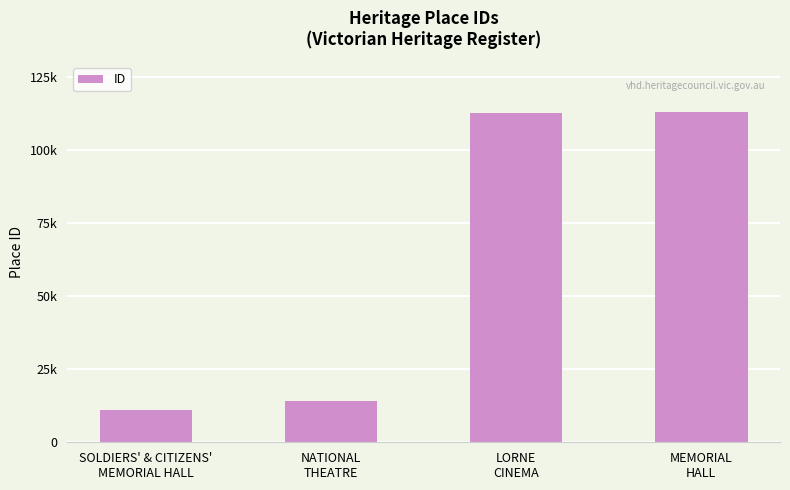

At which category does the chart reach its minimum across all series?

SOLDIERS' & CITIZENS'
MEMORIAL HALL